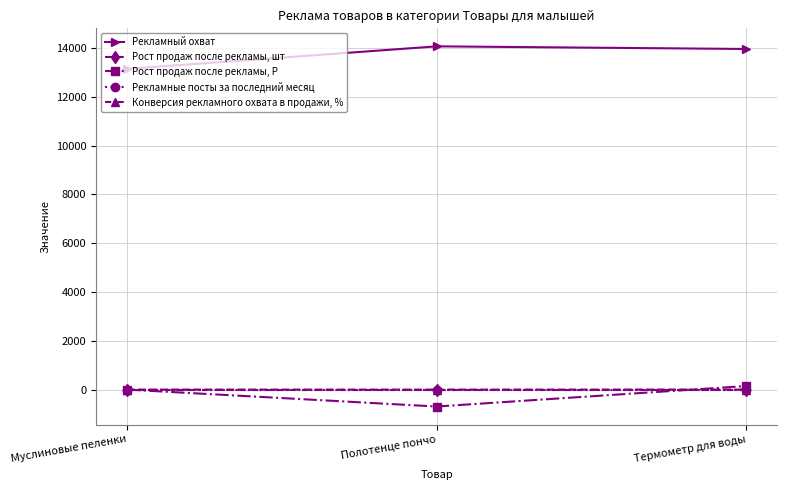

What is the total value across all series at Термометр для воды?

14107.2